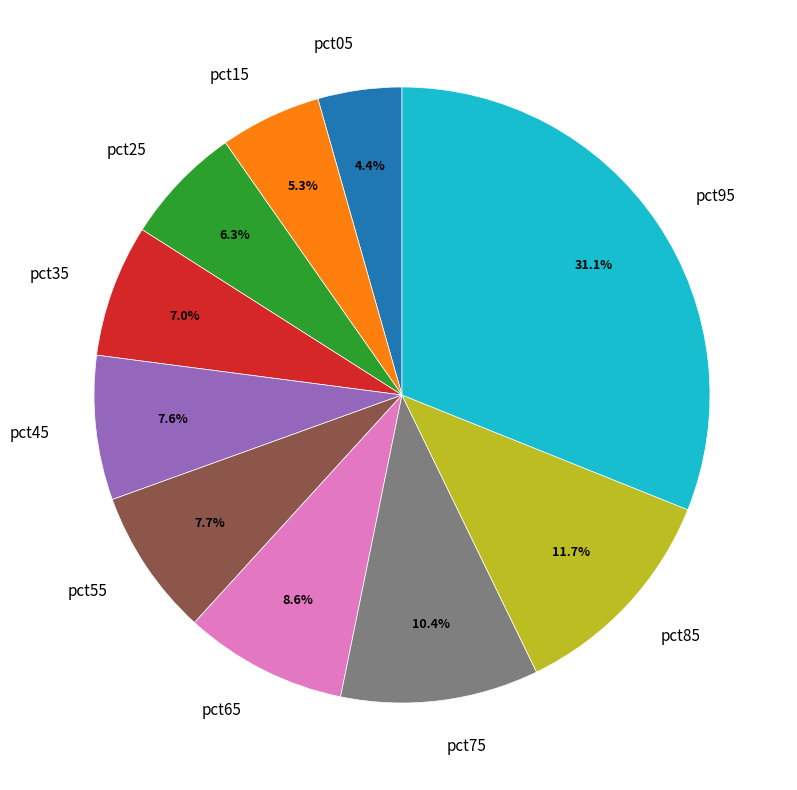

Does any single category account for the majority?

No